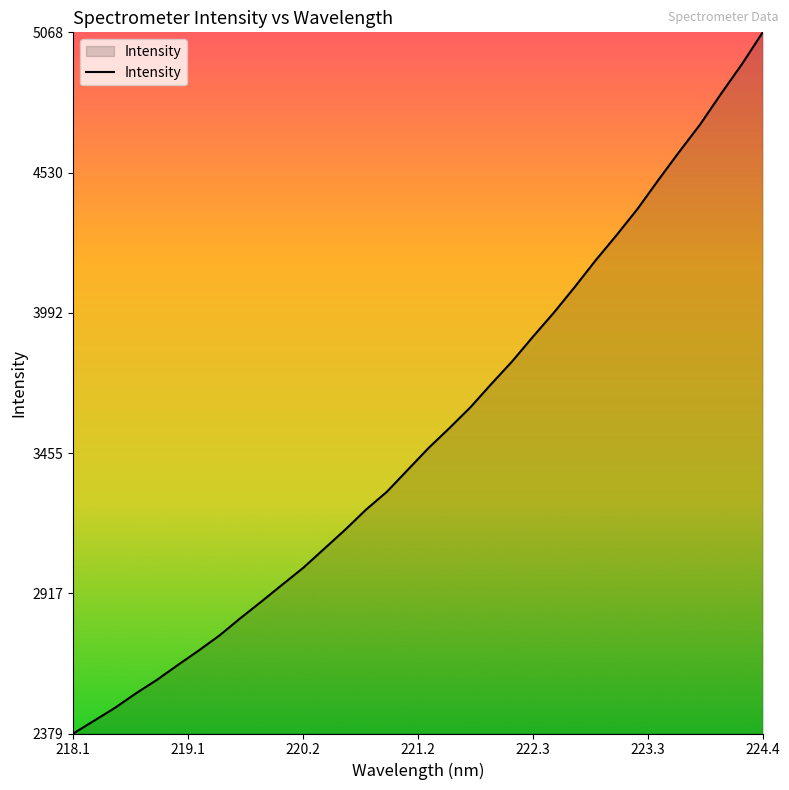

How many lines are shown in the chart?

1